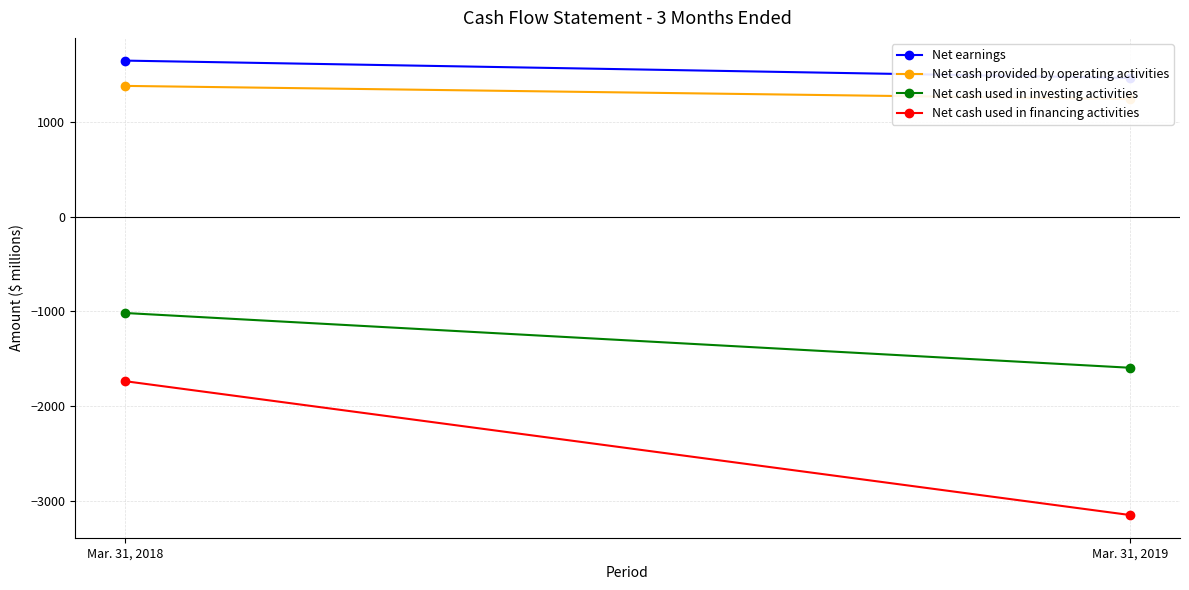

What is the average value of the Net cash used in financing activities series?

-2444